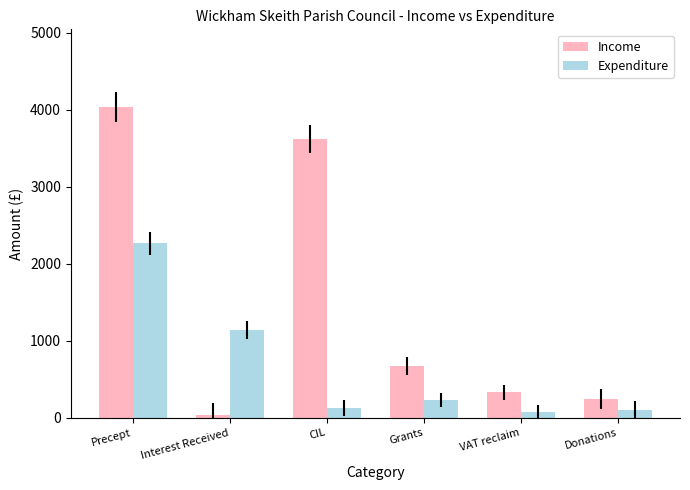

Which series has the largest total across all categories?

Income